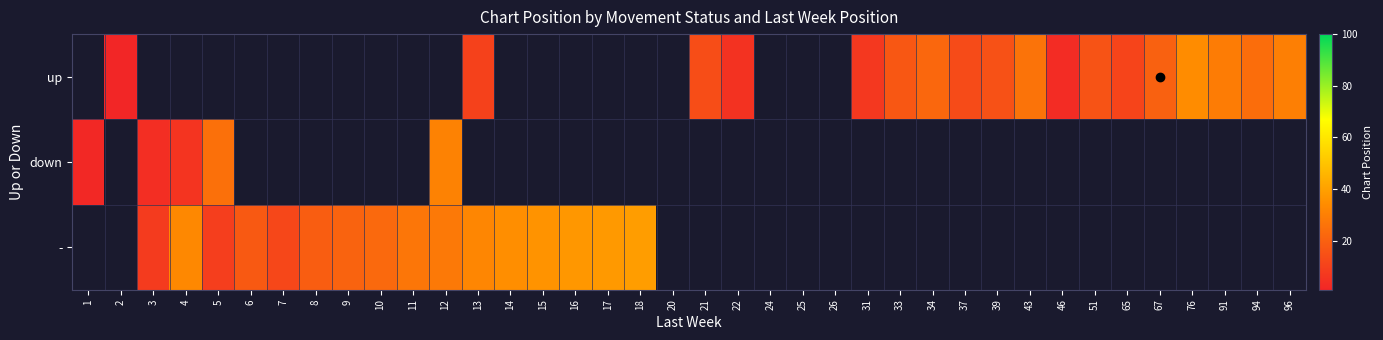

How many positive values does the up series have?

18